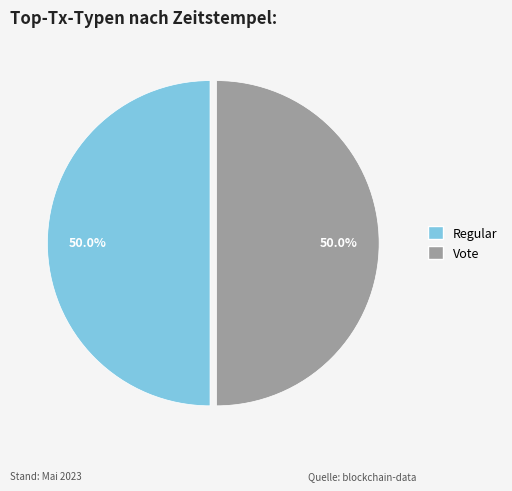

To the nearest percent, what is the average slice percentage?

50%